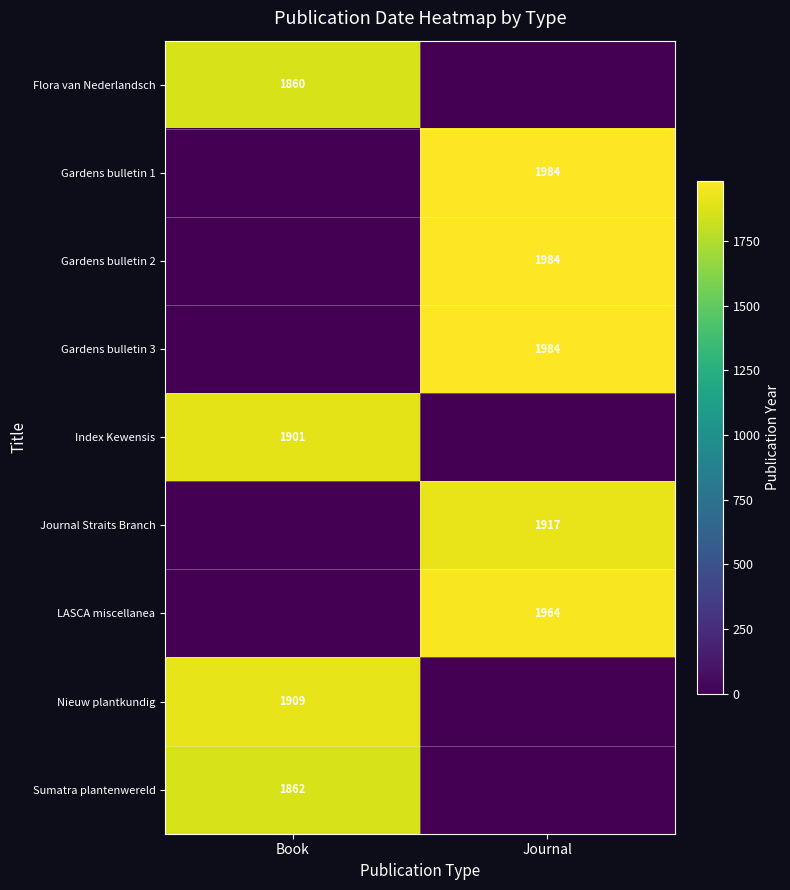

True or false: Sumatra plantenwereld has a value of 1862 at Book.

True